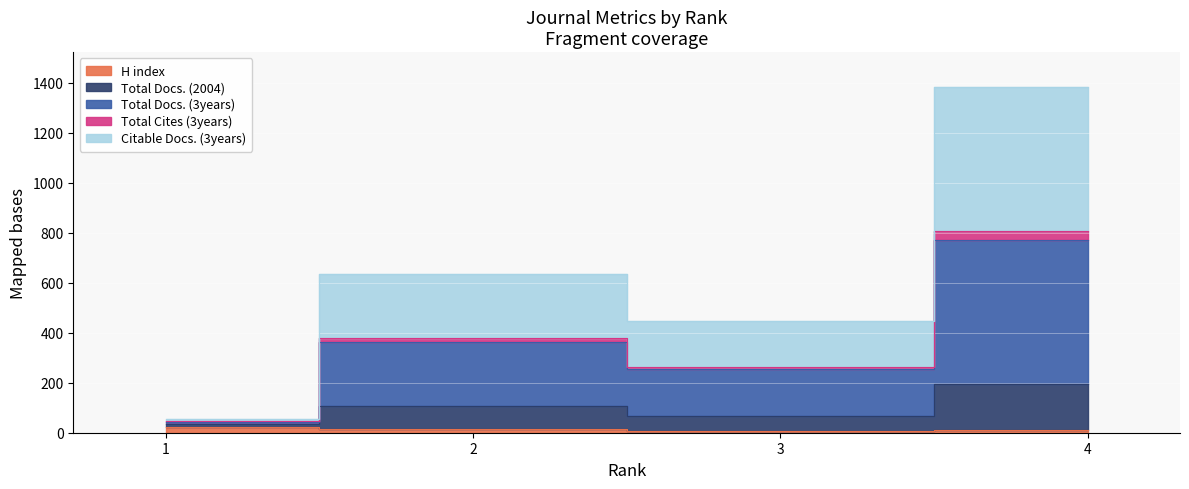

Which has a higher value, 2 or 4?

2